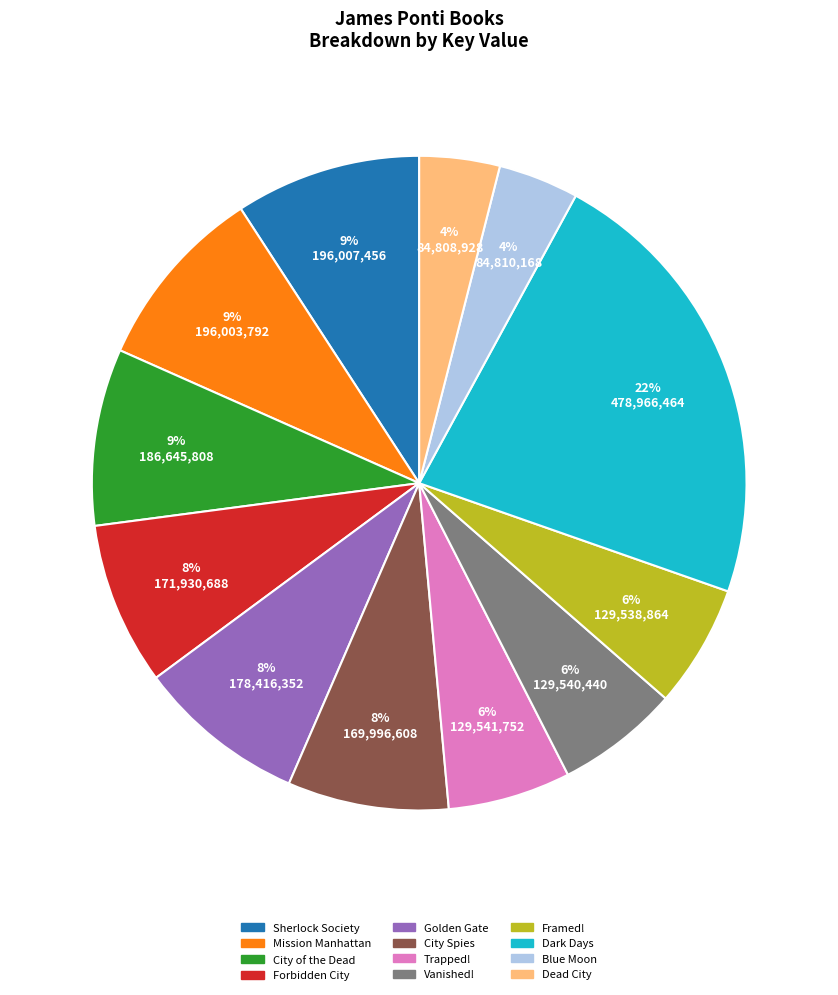

Is there a majority slice in this chart?

No